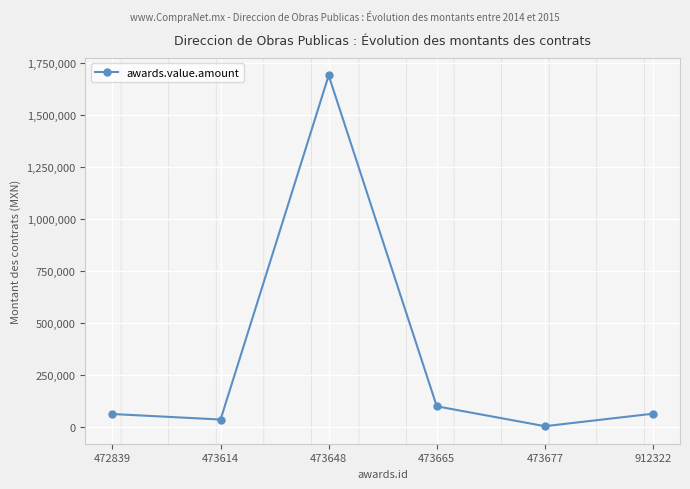

Which has a higher value, 473665 or 473614?

473665